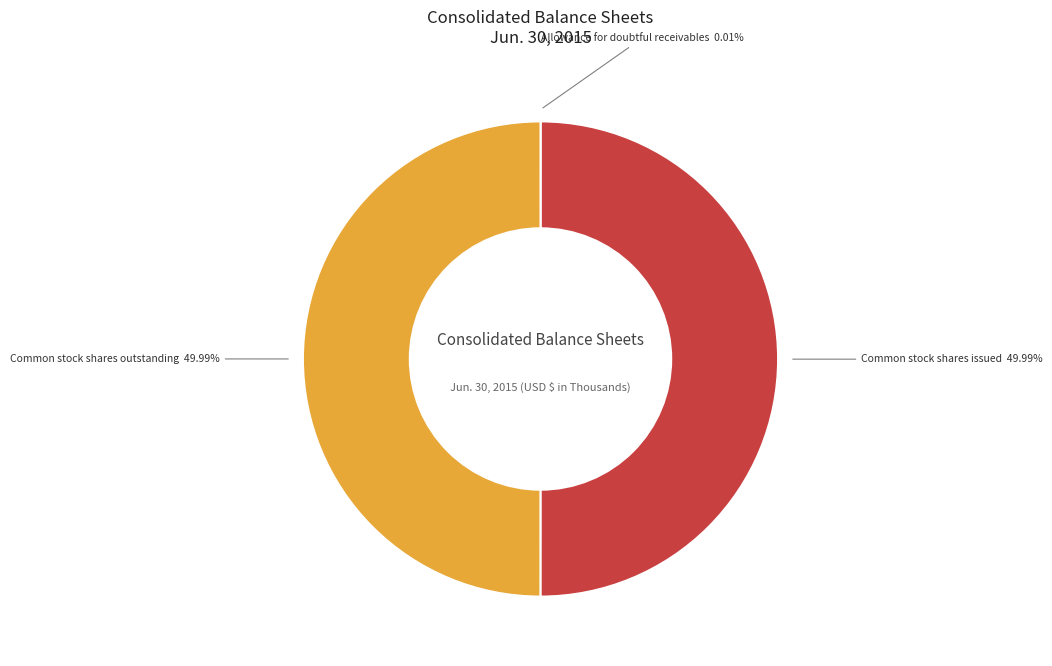

Do Common stock shares issued and Common stock shares outstanding together represent more than half of the pie?

Yes